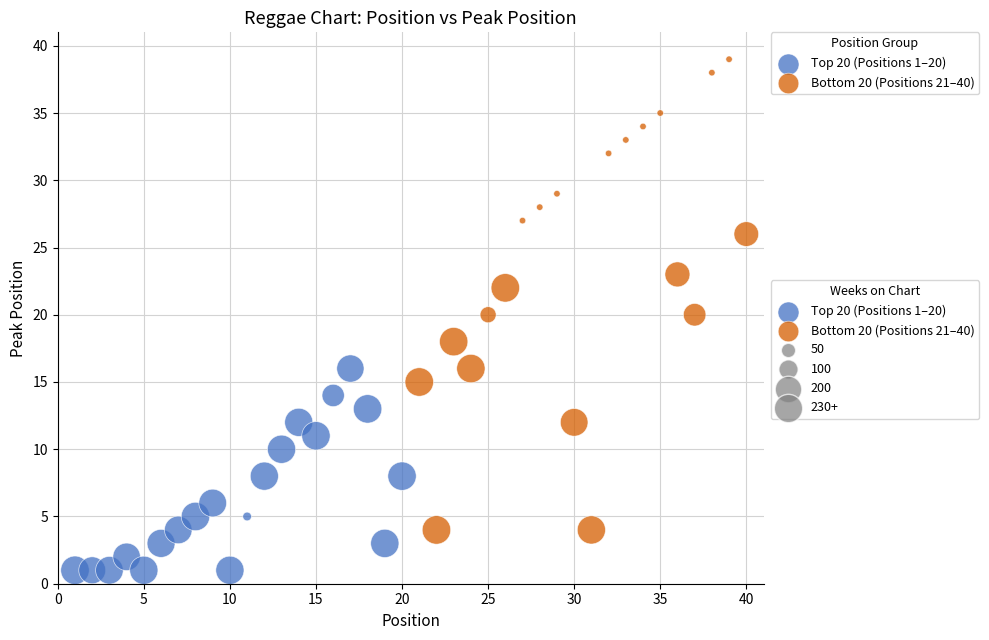

Which series has the largest Y range (max minus min)?

Bottom 20 (Positions 21–40)